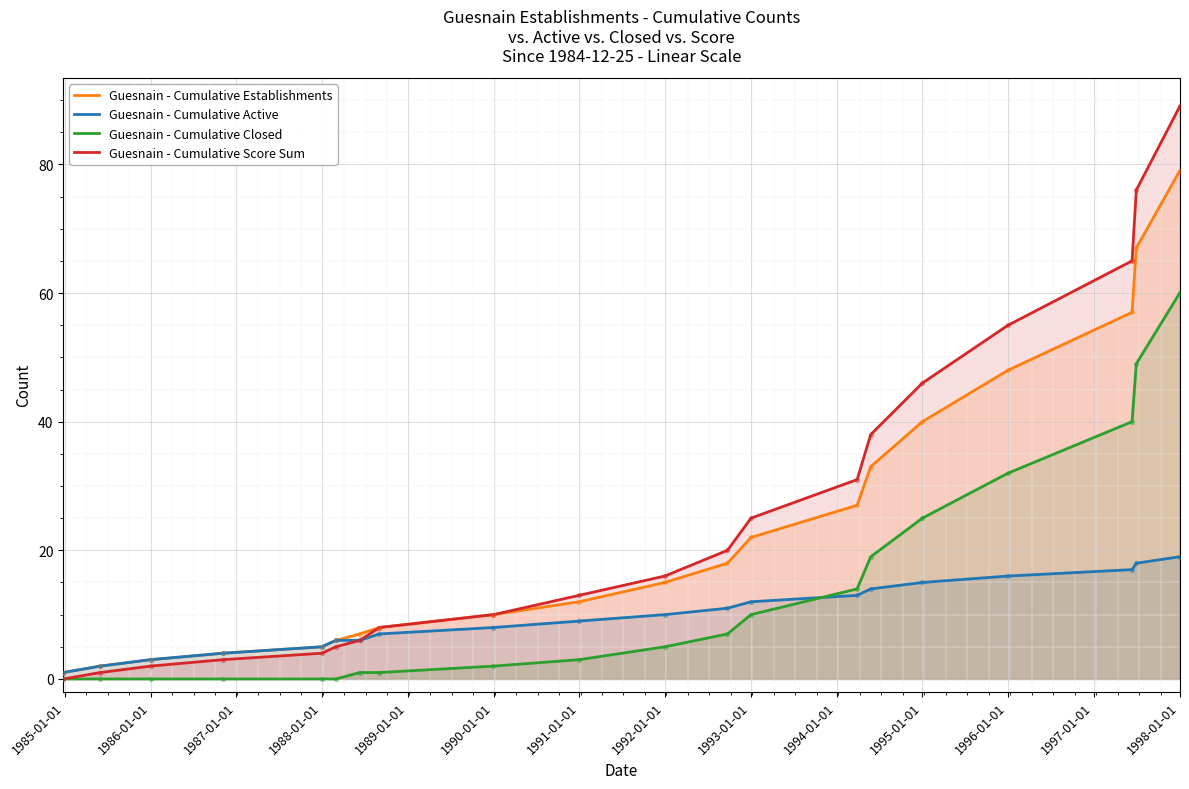

Which series contains the lowest Y value?

Guesnain - Cumulative Closed